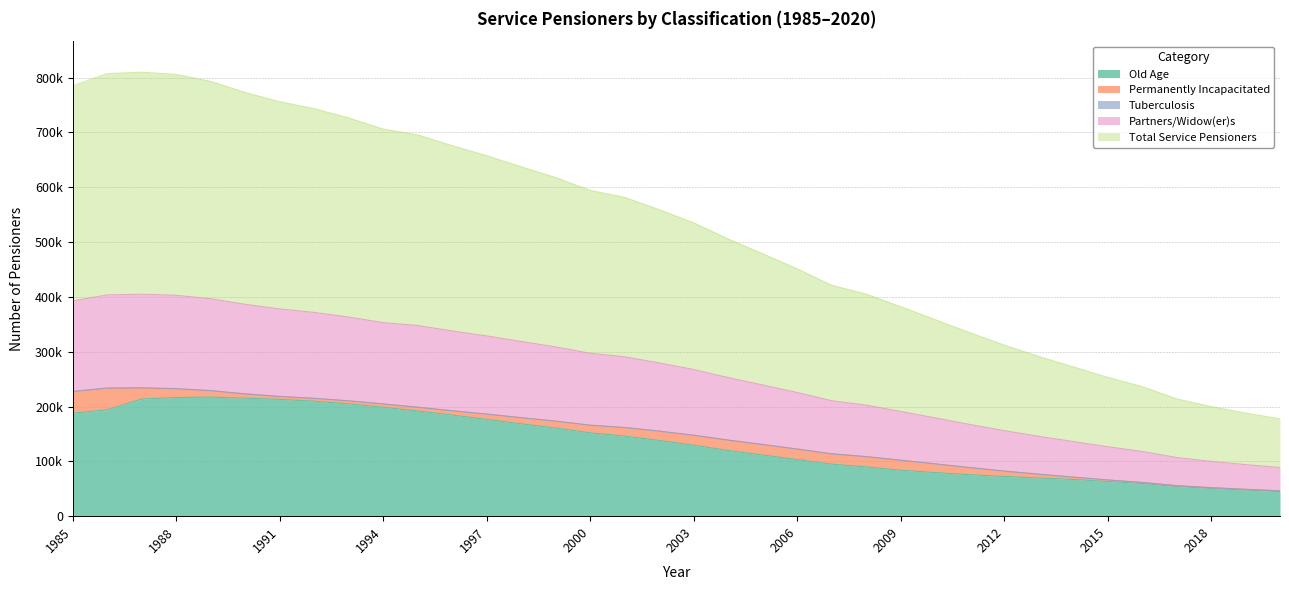

Between 1990 and 2015, which is larger?

1990